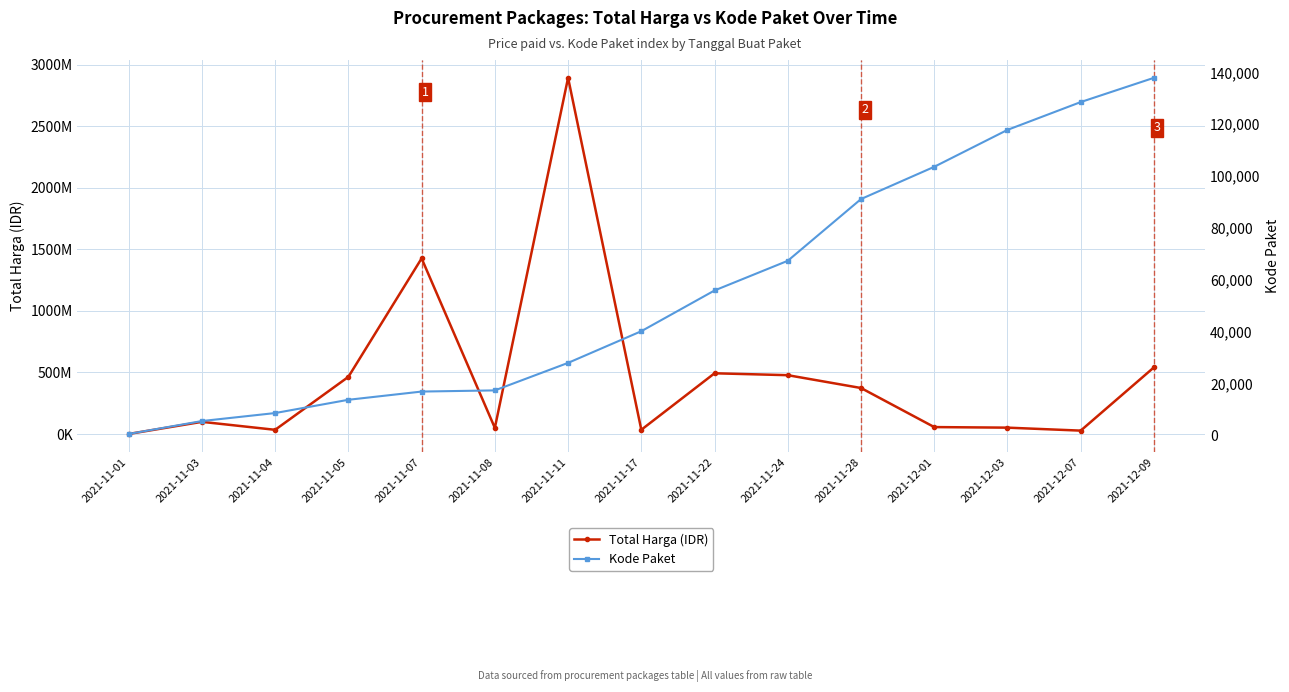

The value of Total Harga (IDR) at 2021-12-01 is 56152800. True or false?

True